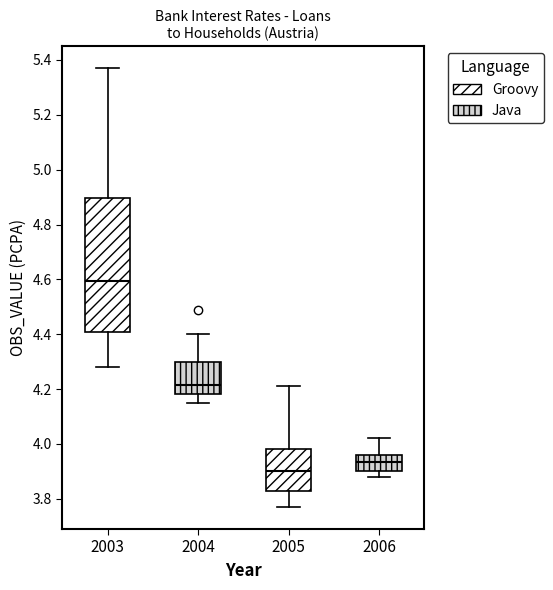

Where does the median line of the box at x = 2005 sit on the y-axis? The values are not printed on the chart, so give them approximately, as read against the axis.

3.90